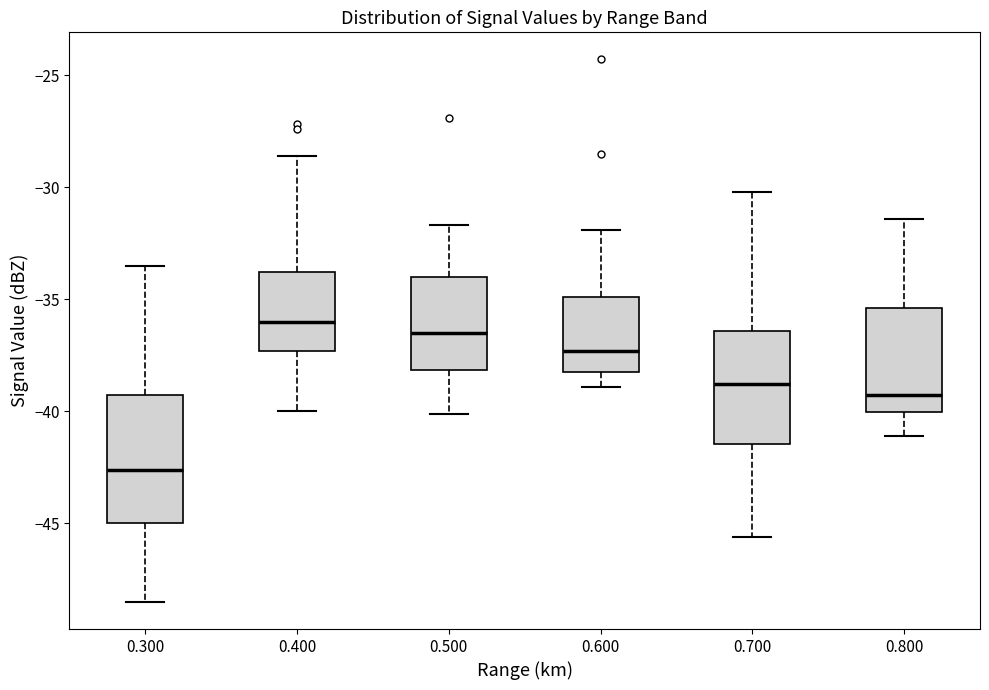

Reading left to right, read every box against the y-axis: the position of its median line, the range the box covers, and the ends of its whiskers. The values are not printed on the chart, so give them approximately, as read against the axis.

0.300: median -42.5, box -45.0 to -39.0, whiskers -48.5 to -33.5
0.400: median -36.0, box -37.5 to -34.0, whiskers -40.0 to -28.5
0.500: median -36.5, box -38.0 to -34.0, whiskers -40.0 to -31.5
0.600: median -37.5, box -38.0 to -35.0, whiskers -39.0 to -32.0
0.700: median -39.0, box -41.5 to -36.5, whiskers -45.5 to -30.0
0.800: median -39.0, box -40.0 to -35.5, whiskers -41.0 to -31.5